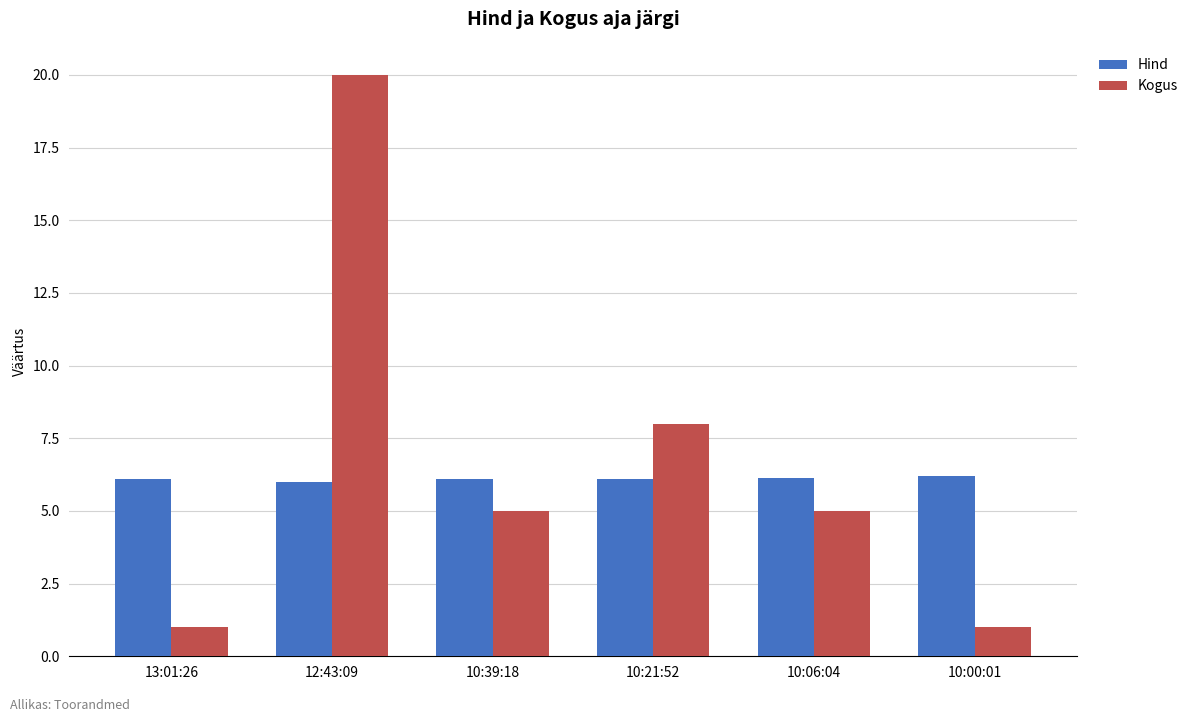

What is the sum of all Kogus values?

40.0